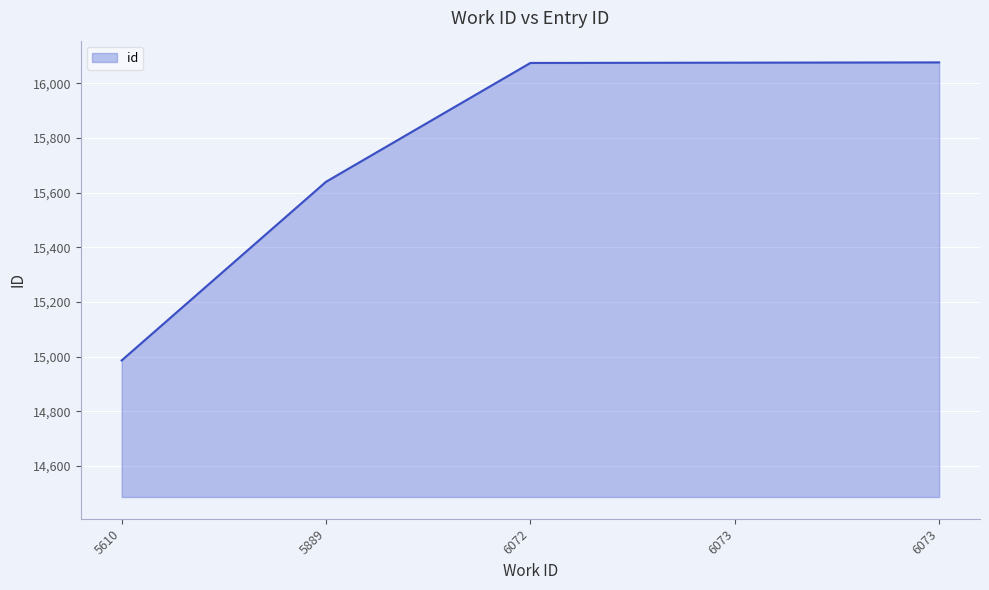

What is the smallest value displayed?

14986